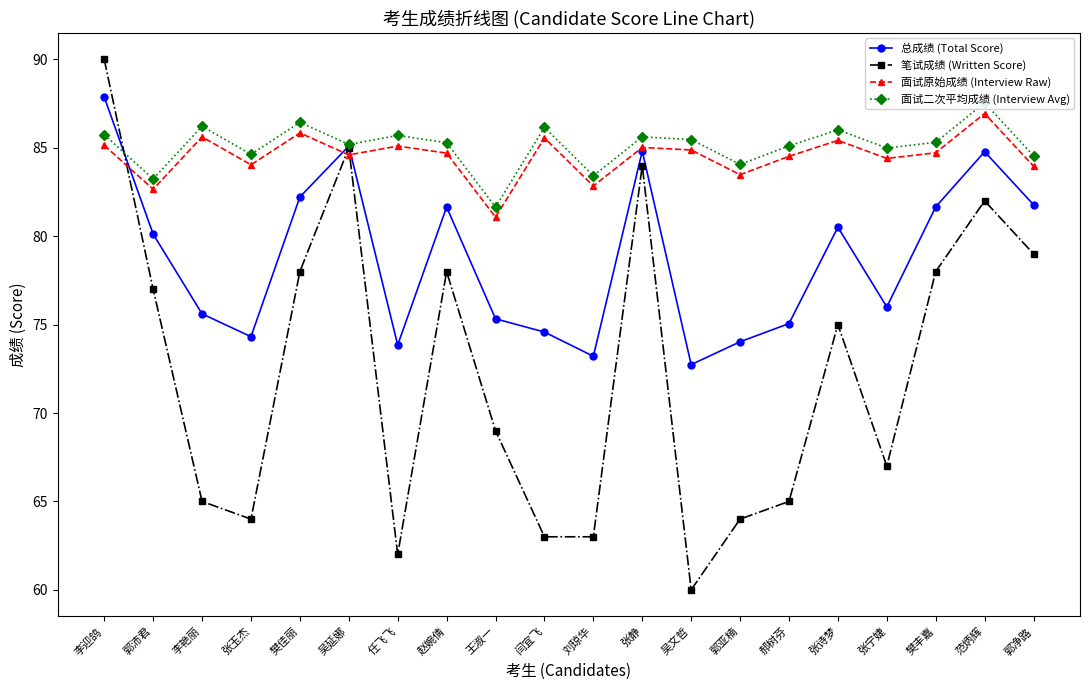

Is the value of 面试二次平均成绩 (Interview Avg) at 张静 greater than the value of 总成绩 (Total Score) at 刘琼华?

Yes